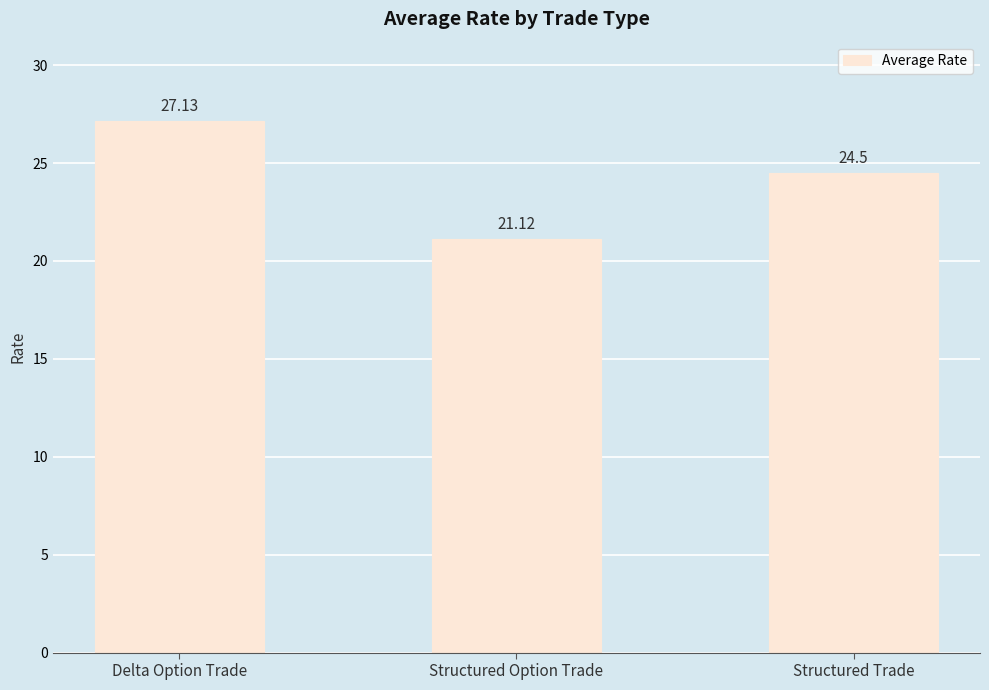

True or false: the data shows 27.1 at Delta Option Trade.

True